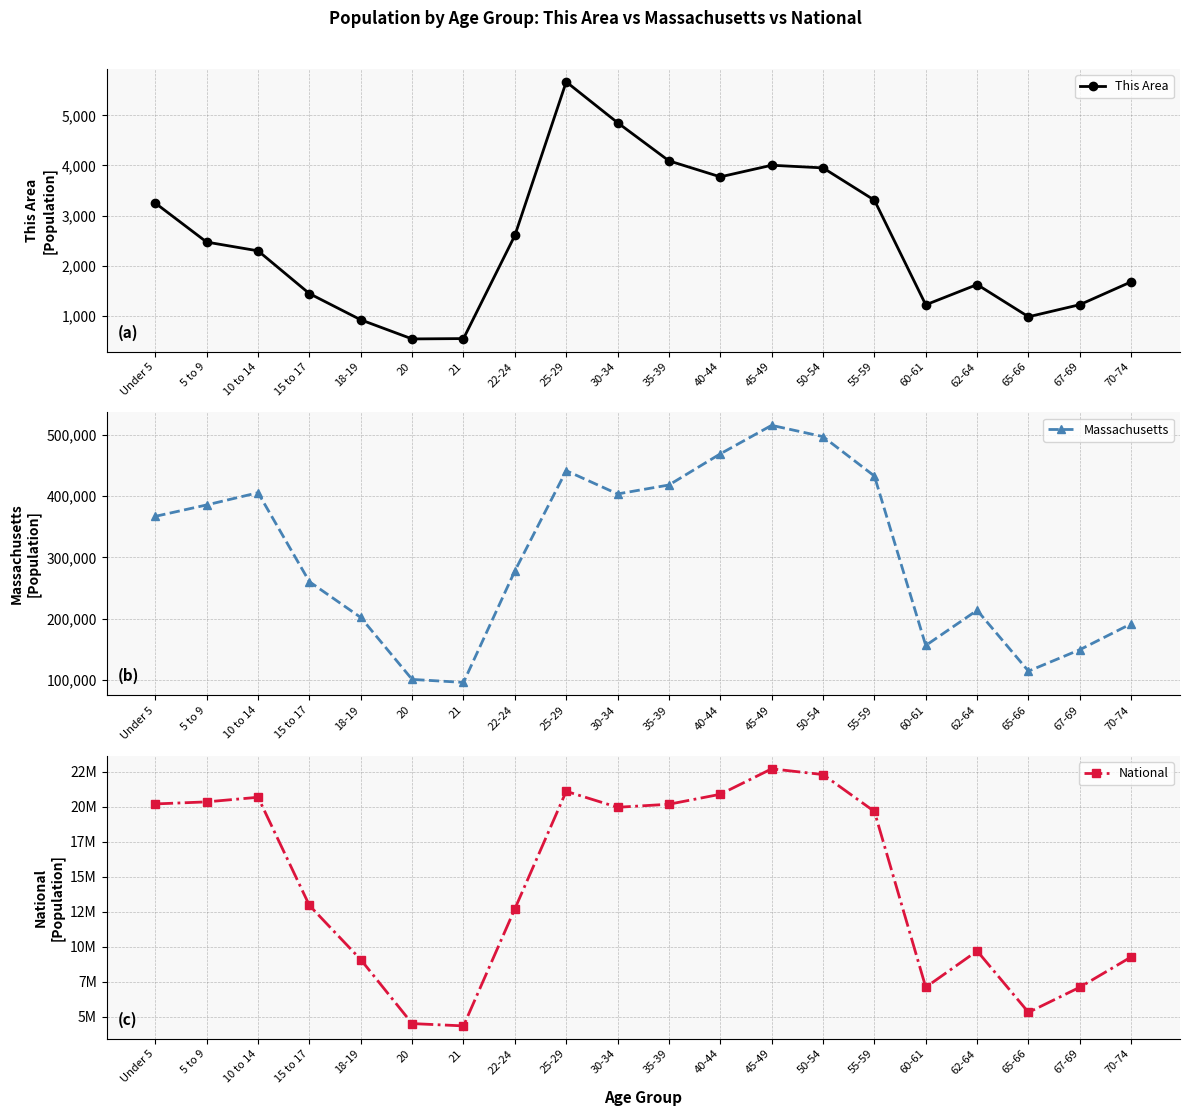

What is the spread (max minus min) of values at 60-61?

7112512